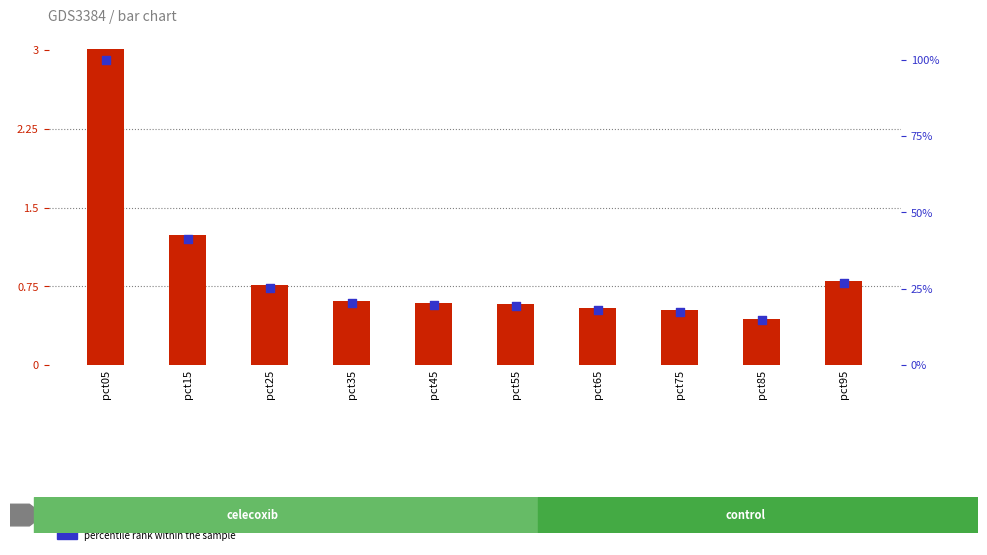

Which series has the widest spread of Y values?

percentile rank within the sample